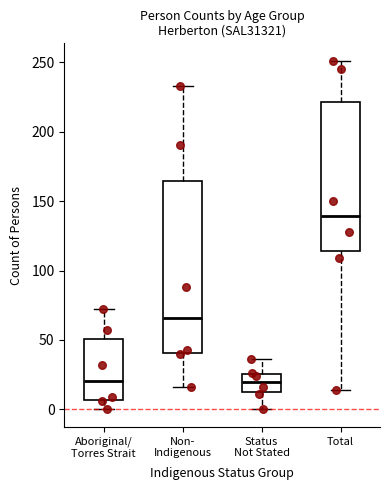

Reading left to right, read every box against the y-axis: the position of its median line, the range the box covers, and the ends of its whiskers. The values are not printed on the chart, so give them approximately, as read against the axis.

Aboriginal/ Torres Strait: median 20, box 5 to 50, whiskers 0 to 70
Non- Indigenous: median 65, box 40 to 165, whiskers 15 to 235
Status Not Stated: median 20, box 10 to 25, whiskers 0 to 35
Total: median 140, box 115 to 220, whiskers 15 to 250